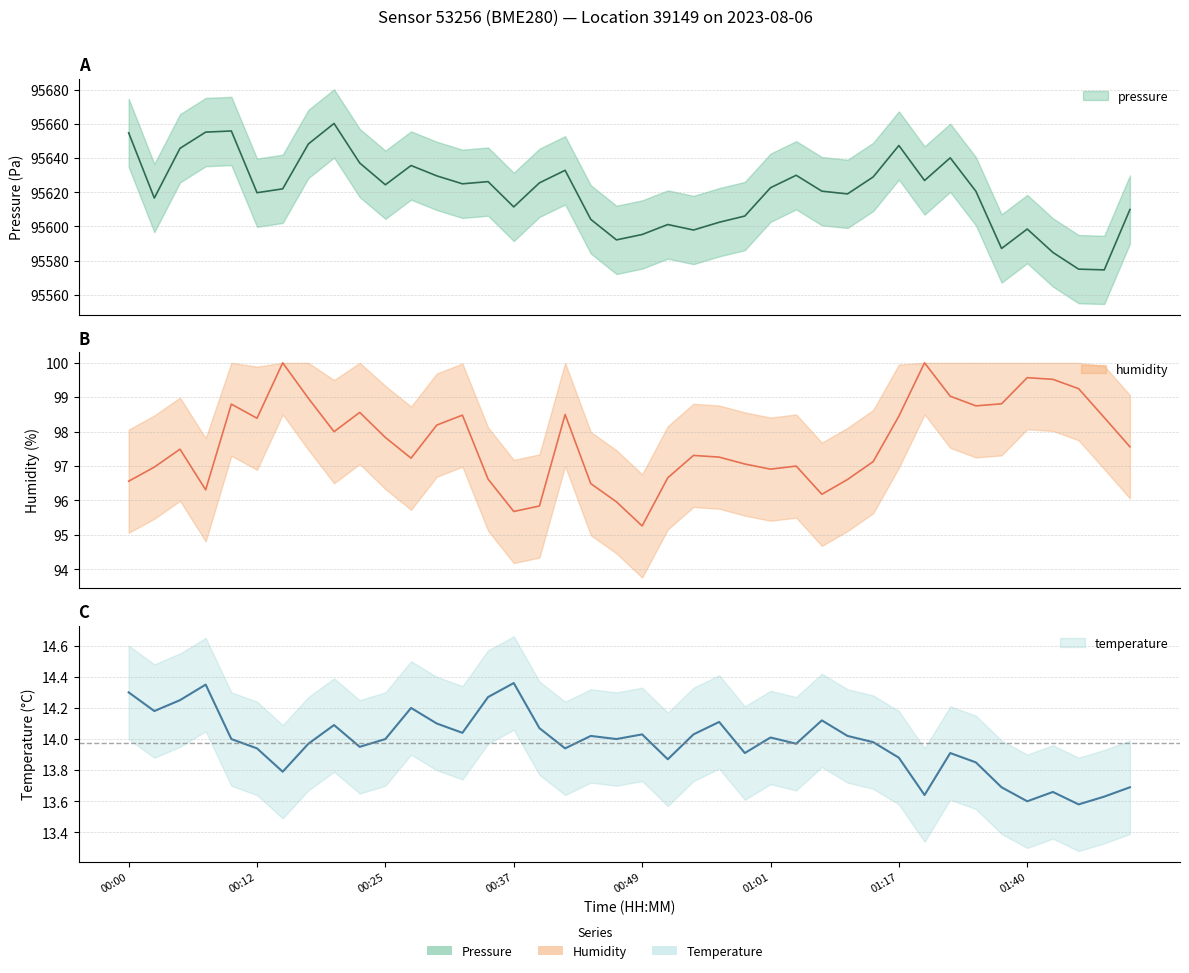

What is the maximum value shown in the chart?

95660.3